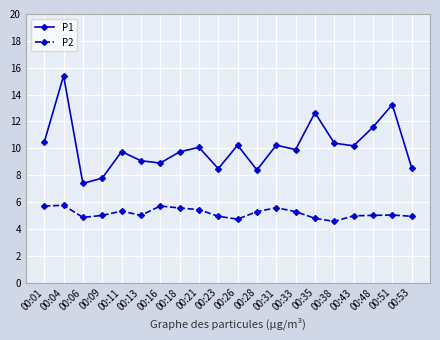

Rank the series by their average value, from lowest to highest.

P2, P1